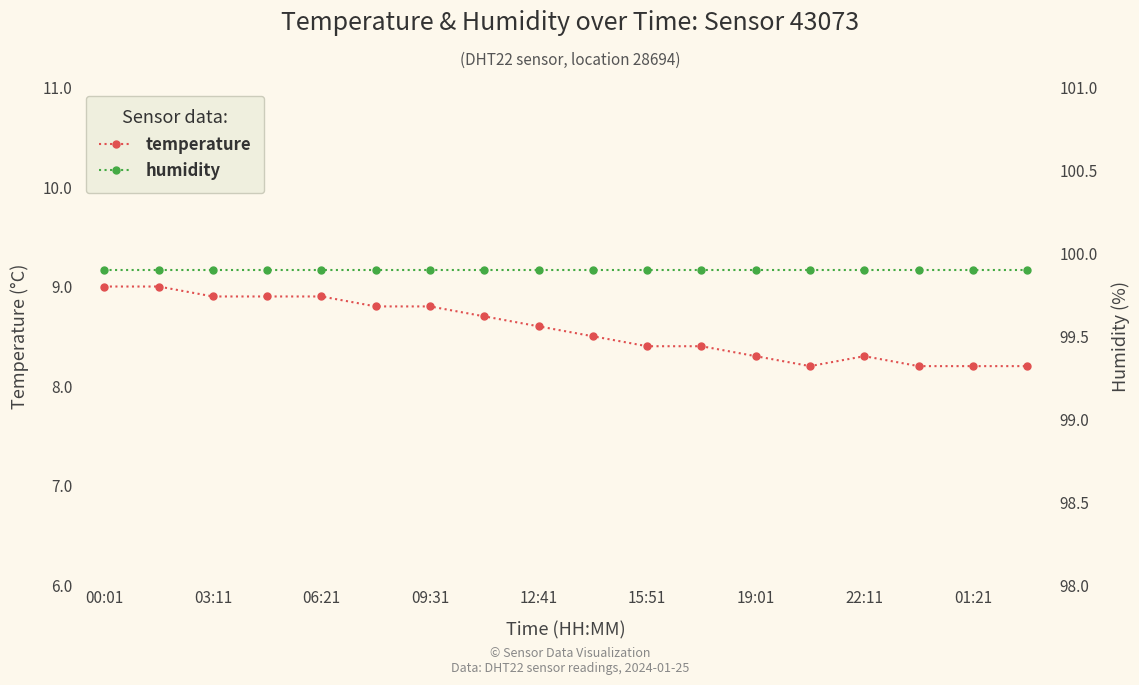

At how many categories does at least one series exceed 92?

18